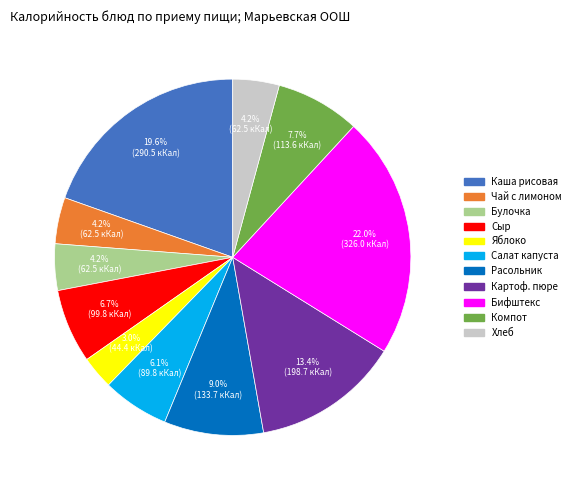

Between Картоф. пюре and Расольник, which is larger?

Картоф. пюре